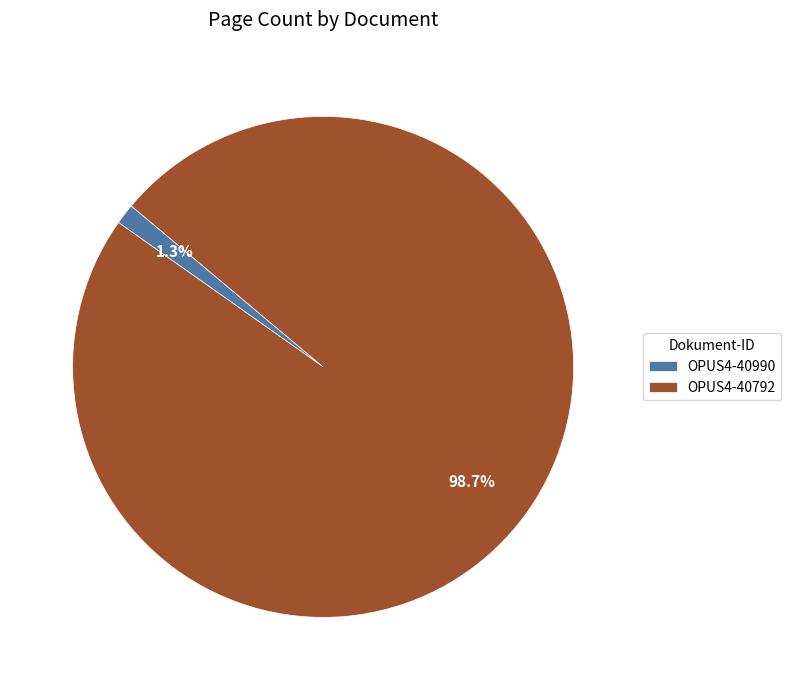

What is the majority slice?

OPUS4-40792